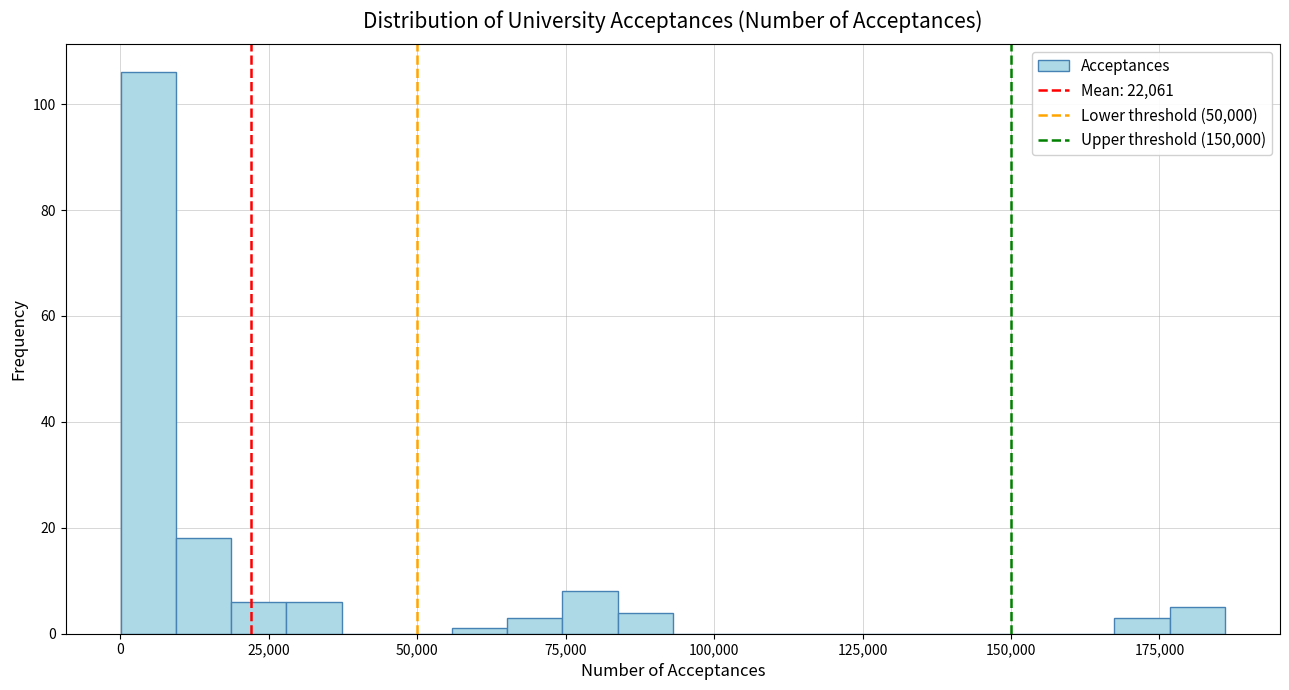

Around what value on the x-axis is the tallest bar? Give the approximate position of its centre, as read against the axis.

5000